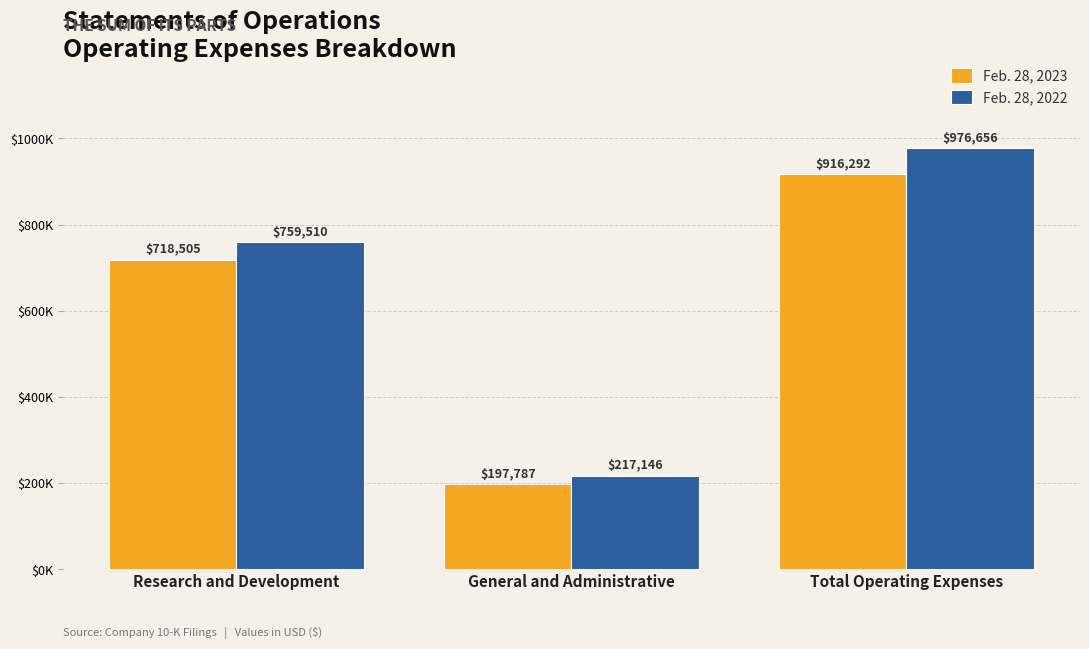

What is the highest value of the Feb. 28, 2022 series?

976656